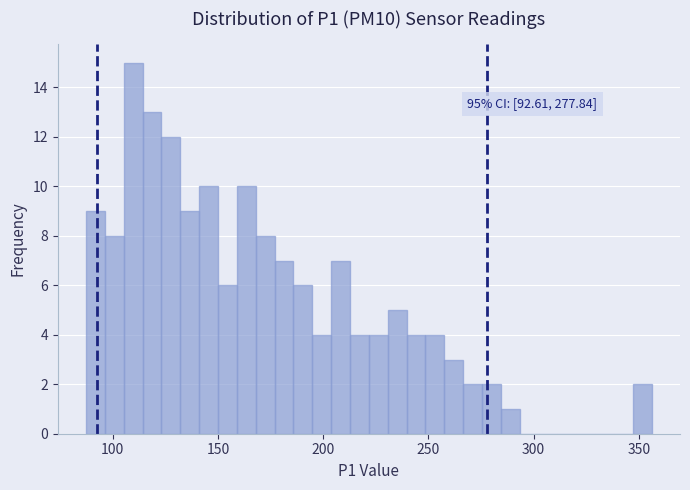

Read against the x-axis, roughly where is the centre of the tallest bar?

110